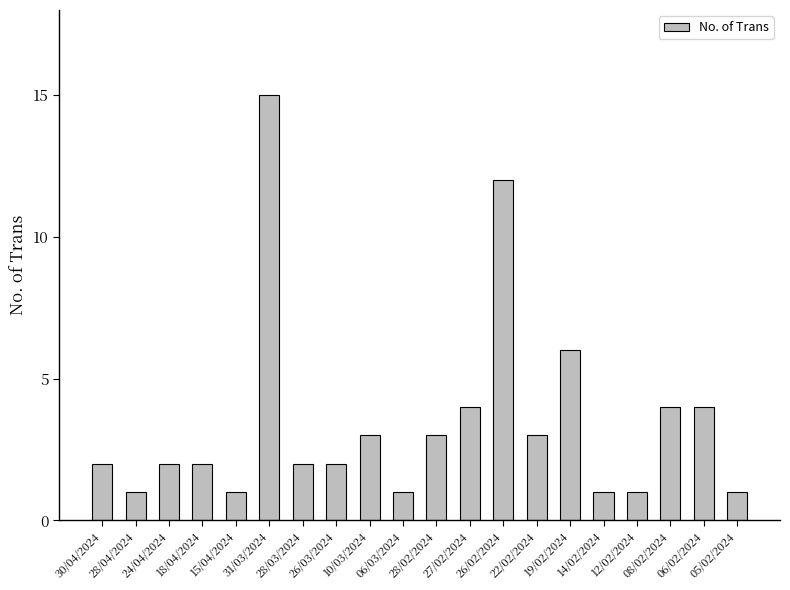

How many distinct data groups are displayed?

1